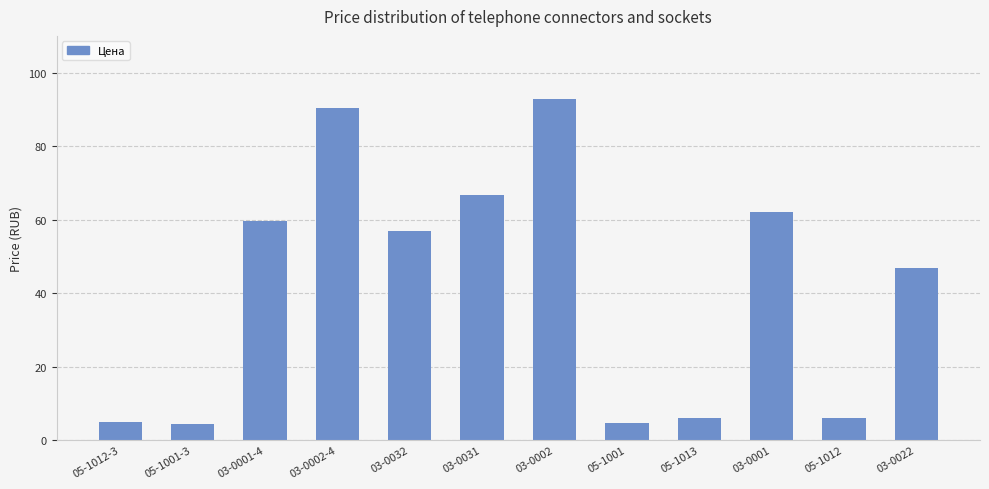

Does the chart contain stacked bars?

No